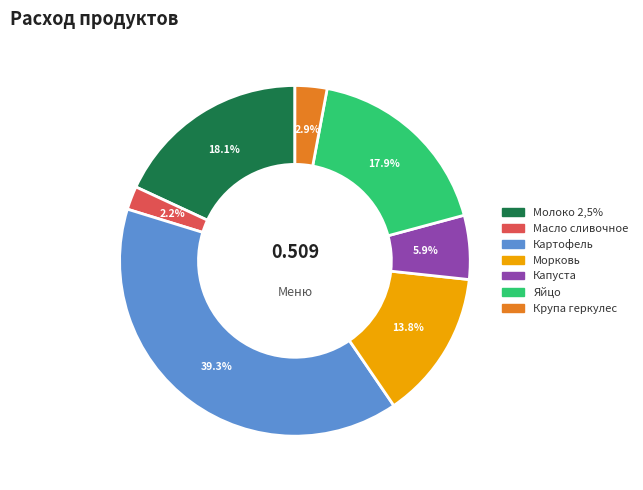

The Капуста slice represents 1% of the pie. True or false?

False